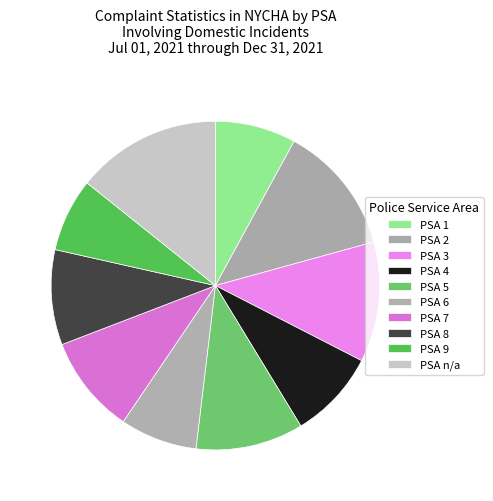

Which category has the biggest portion of the pie?

PSA n/a